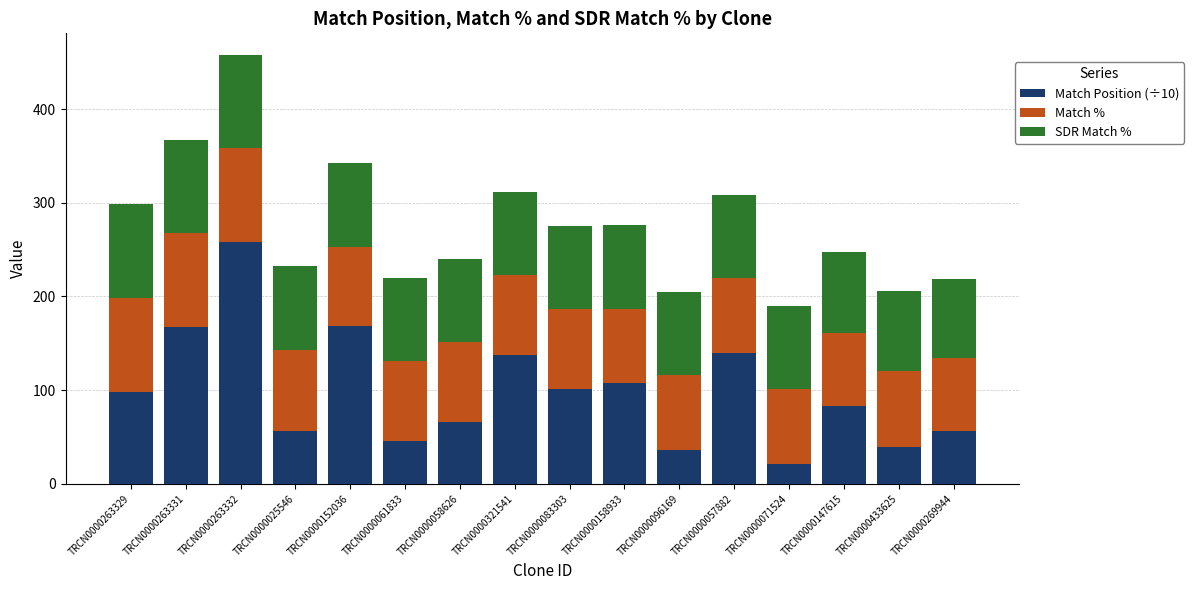

What is the minimum value for Match Position (÷10)?

20.8